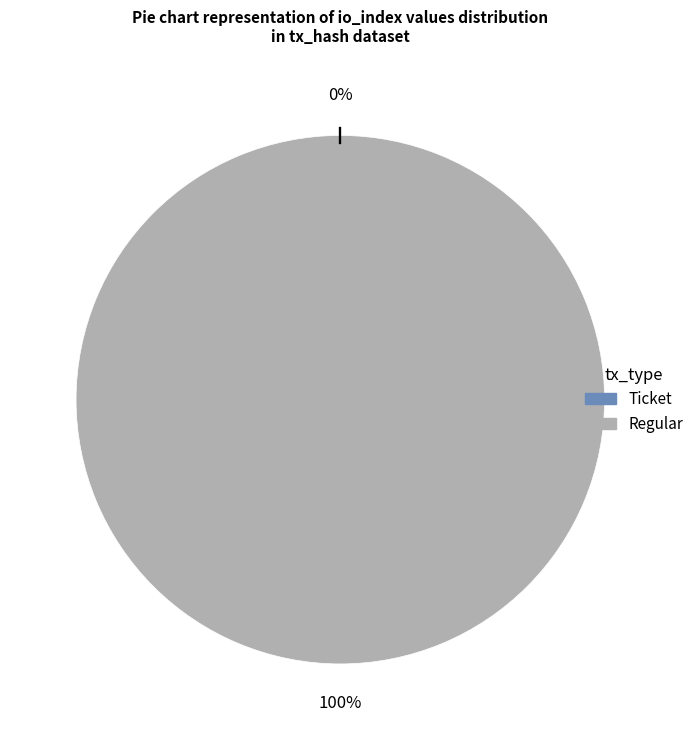

How many segments does this pie chart have?

2